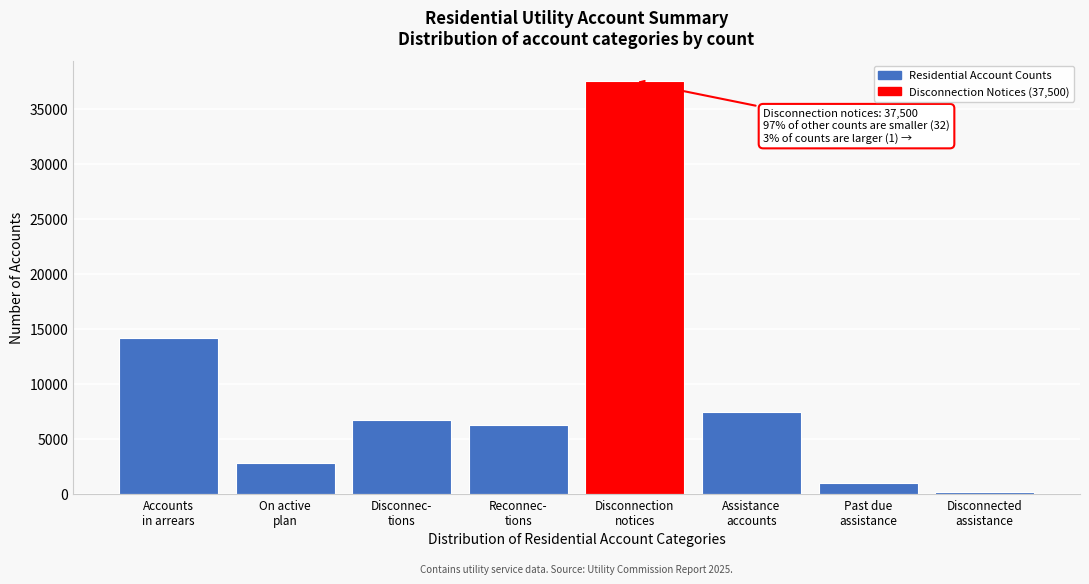

Reading left to right, list all the values displayed in this chart.

14178	2842	6711	6249	37500	7433	959	138